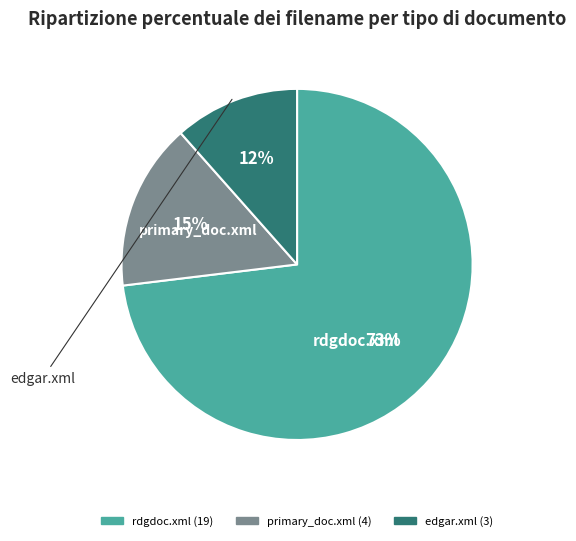

Which category has the smallest portion of the pie?

edgar.xml